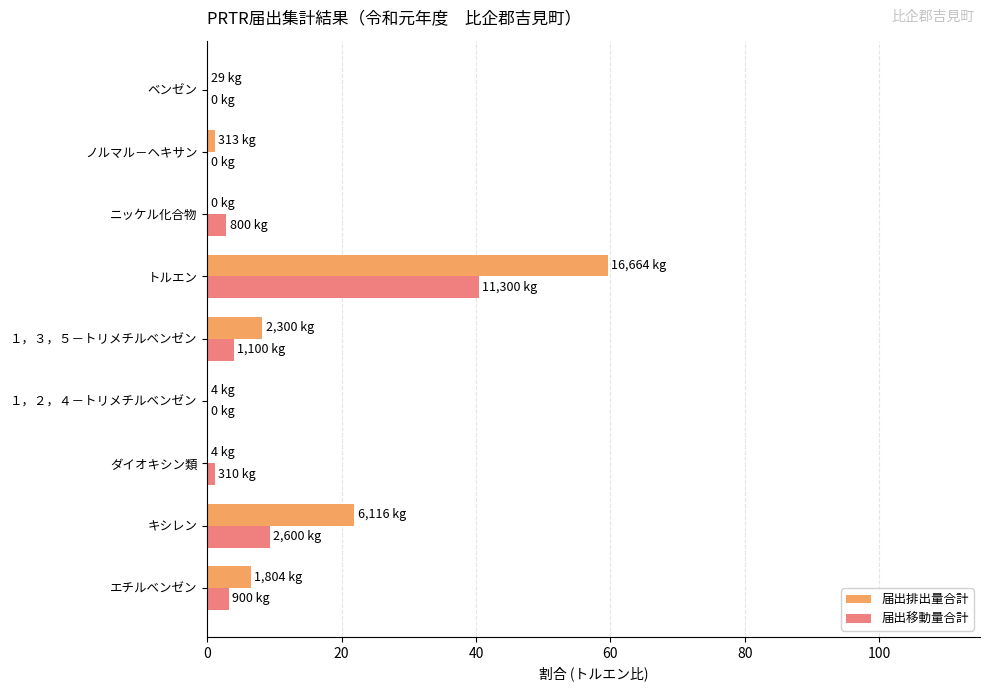

Which label corresponds to the largest value in the chart?

トルエン